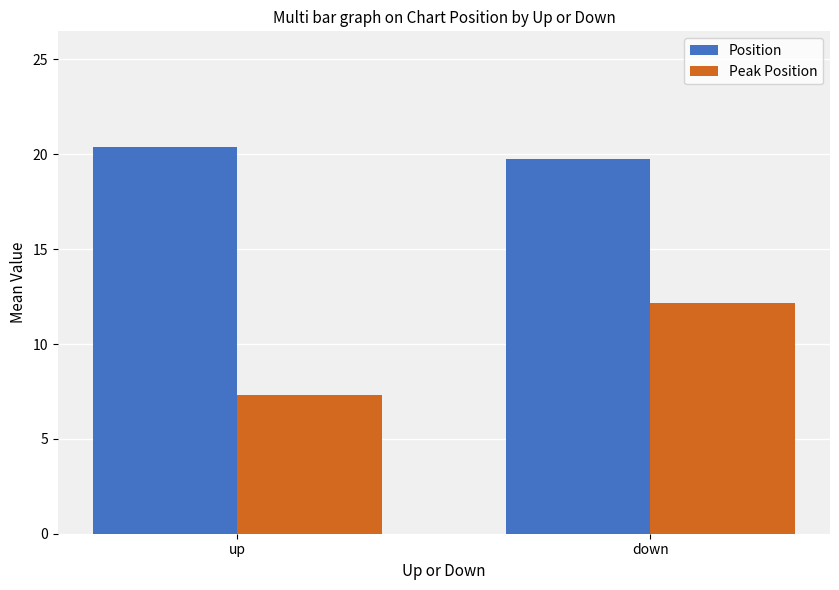

What are all the series names shown in the legend?

Position, Peak Position